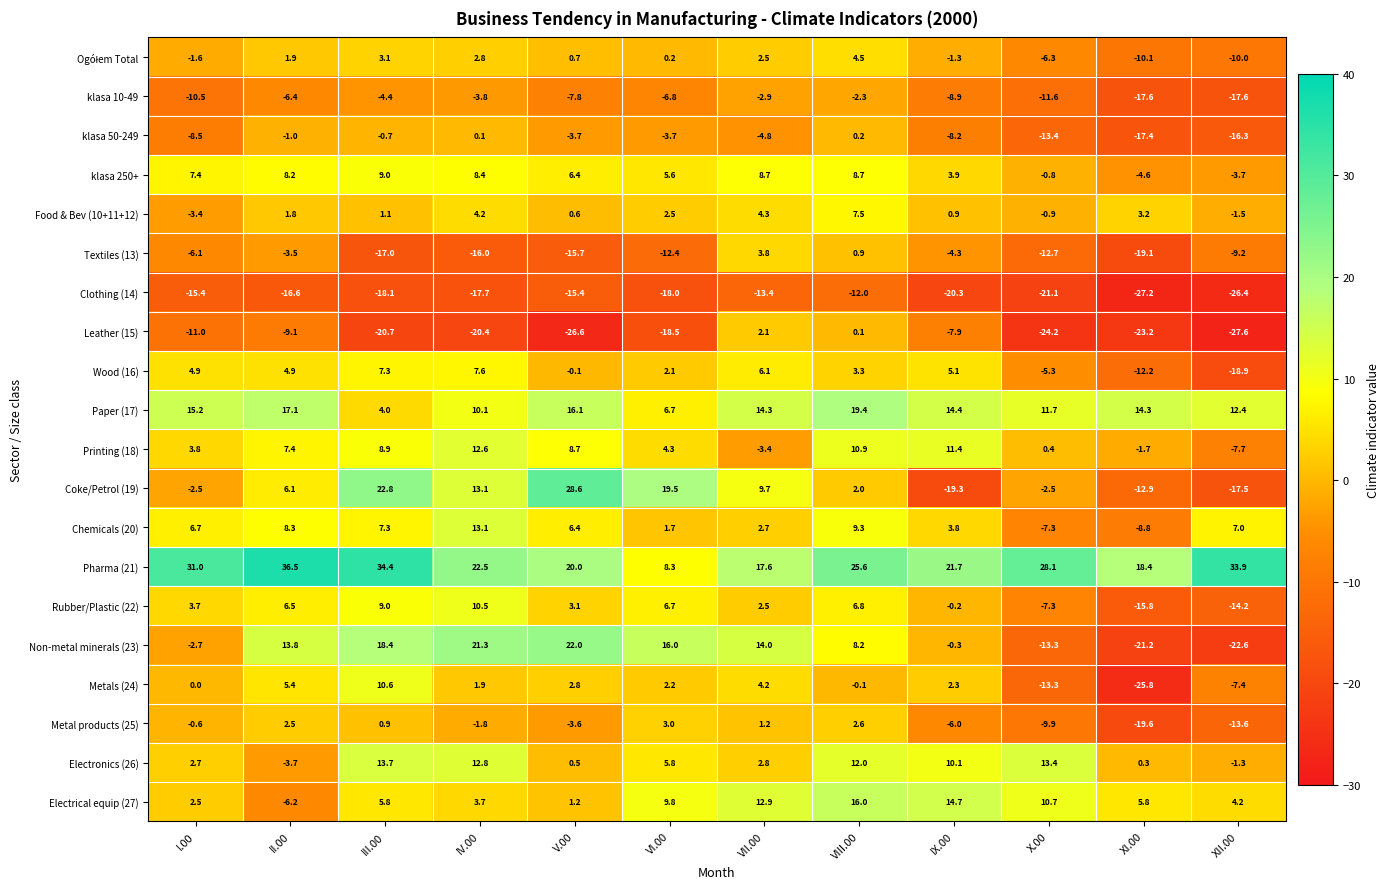

Which label corresponds to the largest value in the chart?

II.00